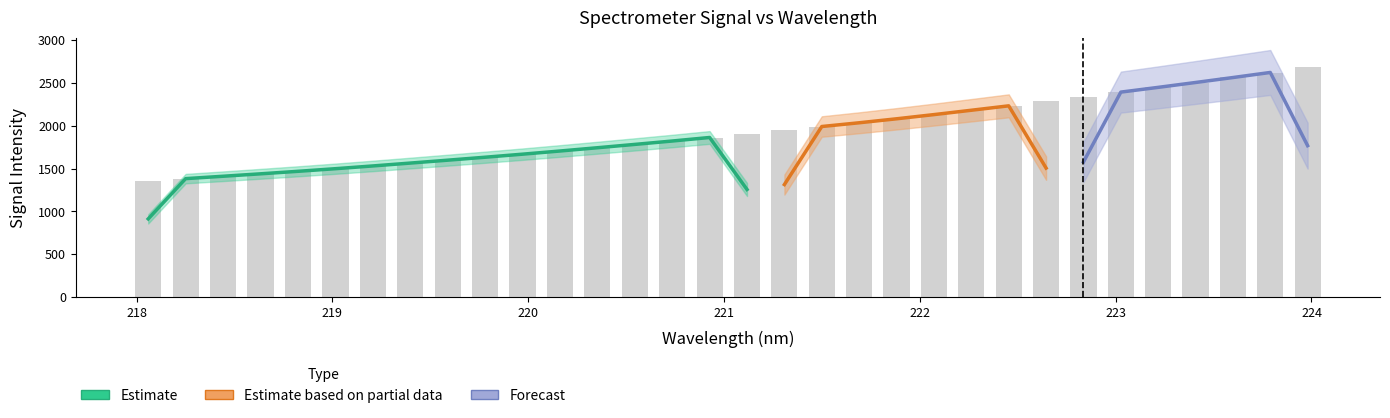

Reading right to left, extract all data points from this chart.

2682.9	2621.4	2564.3	2504.9	2448.1	2393.6	2338.9	2285.6	2233.5	2180.3	2131.2	2081.0	2033.5	1991.9	1949.9	1906.7	1862.4	1821.8	1782.6	1743.9	1705.0	1668.0	1633.1	1598.2	1564.4	1531.7	1497.8	1467.9	1440.1	1410.0	1382.8	1356.8